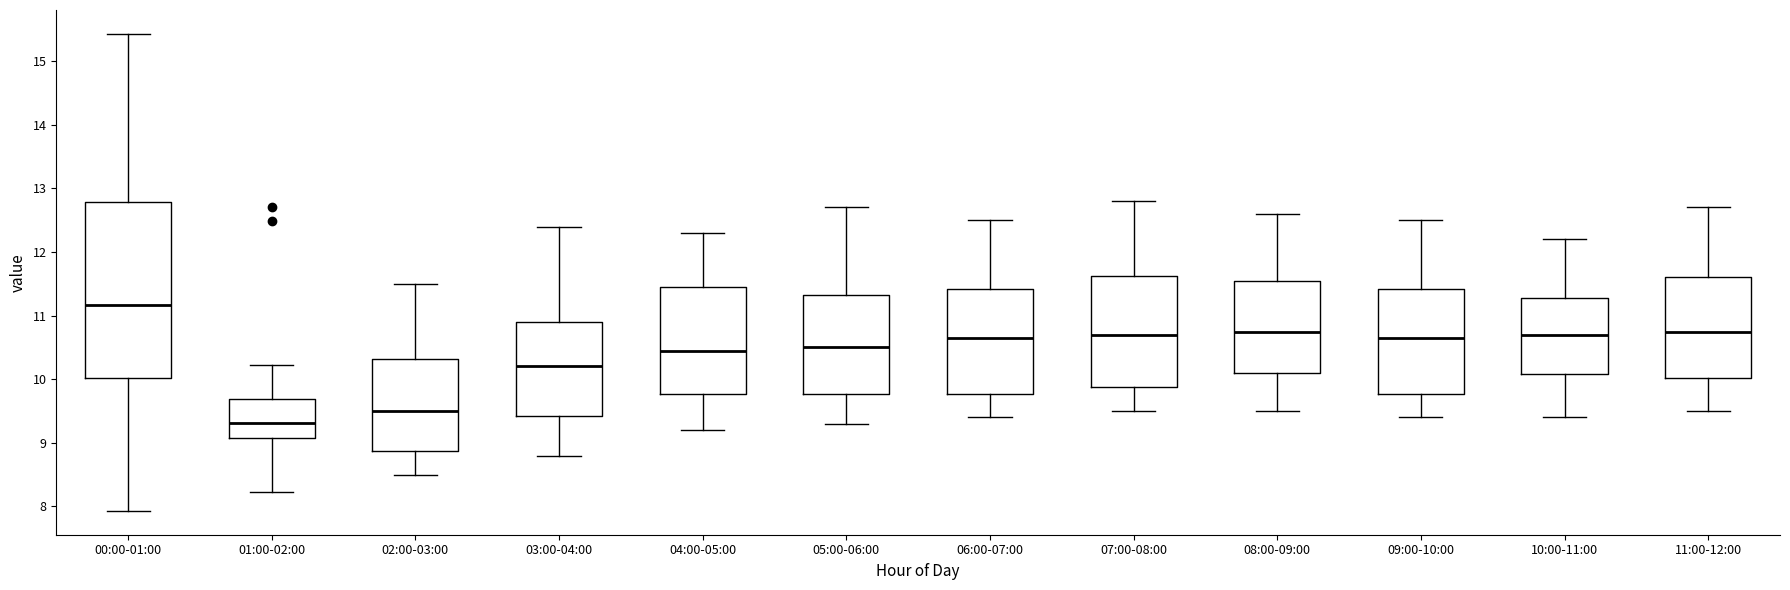

Reading left to right, read every box against the y-axis: the position of its median line, the range the box covers, and the ends of its whiskers. The values are not printed on the chart, so give them approximately, as read against the axis.

00:00-01:00: median 11.2, box 10.0 to 12.8, whiskers 7.9 to 15.4
01:00-02:00: median 9.3, box 9.1 to 9.7, whiskers 8.2 to 10.2
02:00-03:00: median 9.5, box 8.9 to 10.3, whiskers 8.5 to 11.5
03:00-04:00: median 10.2, box 9.4 to 10.9, whiskers 8.8 to 12.4
04:00-05:00: median 10.5, box 9.8 to 11.5, whiskers 9.2 to 12.3
05:00-06:00: median 10.5, box 9.8 to 11.3, whiskers 9.3 to 12.7
06:00-07:00: median 10.7, box 9.8 to 11.4, whiskers 9.4 to 12.5
07:00-08:00: median 10.7, box 9.9 to 11.6, whiskers 9.5 to 12.8
08:00-09:00: median 10.8, box 10.1 to 11.6, whiskers 9.5 to 12.6
09:00-10:00: median 10.7, box 9.8 to 11.4, whiskers 9.4 to 12.5
10:00-11:00: median 10.7, box 10.1 to 11.3, whiskers 9.4 to 12.2
11:00-12:00: median 10.8, box 10.0 to 11.6, whiskers 9.5 to 12.7